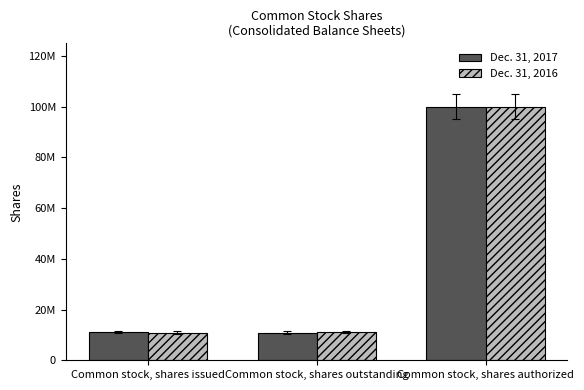

Is the value of Dec. 31, 2017 at Common stock, shares issued greater than the value of Dec. 31, 2016 at Common stock, shares outstanding?

No